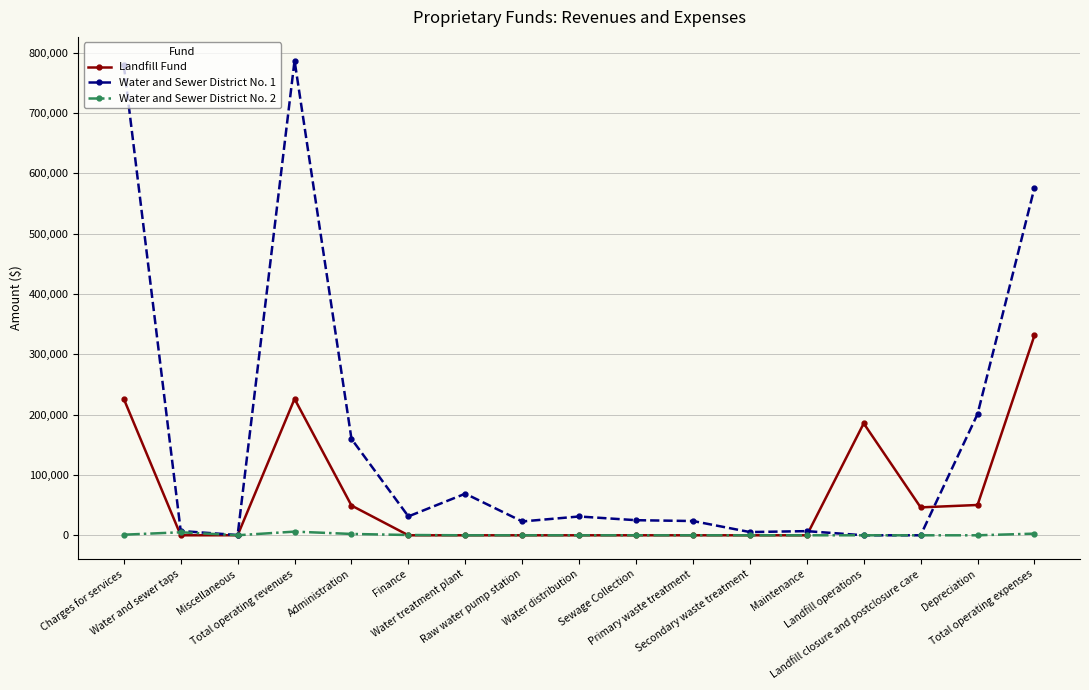

Rank the series by their maximum value, from lowest to highest.

Water and Sewer District No. 2, Landfill Fund, Water and Sewer District No. 1